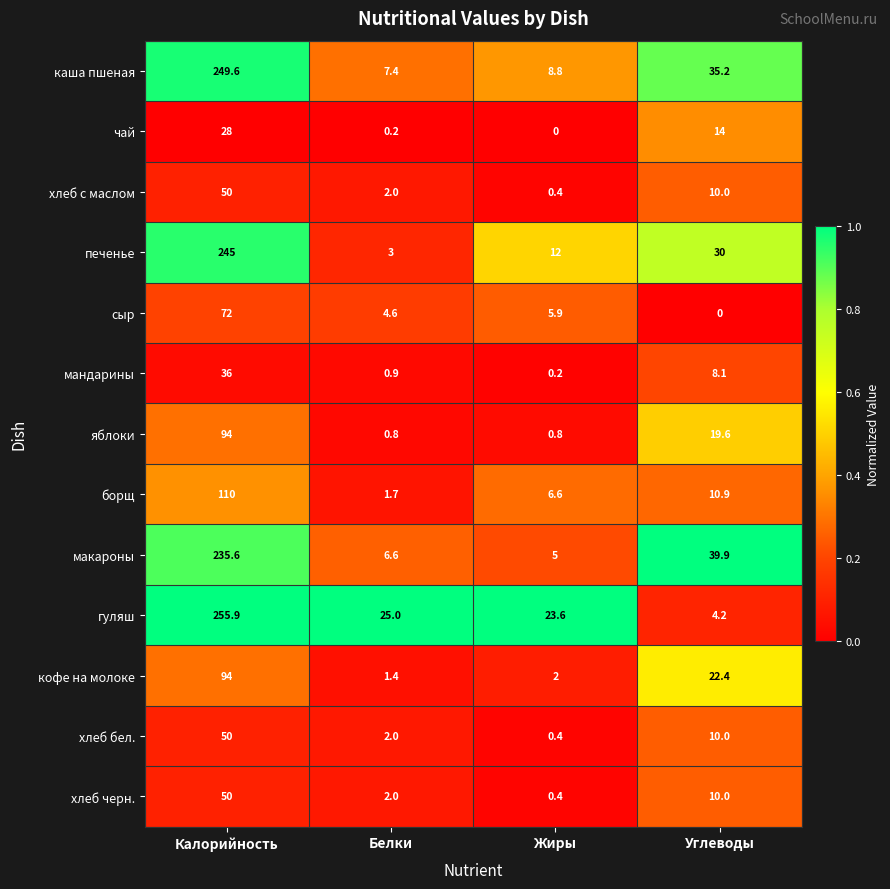

Count the number of categories in the chart.

4